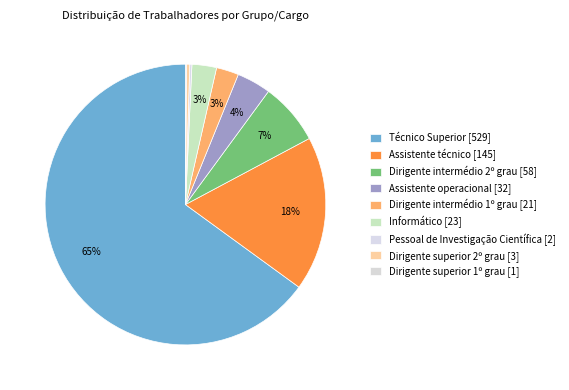

Rank the categories by value from lowest to highest.

Dirigente superior 1º grau, Pessoal de Investigação Científica, Dirigente superior 2º grau, Dirigente intermédio 1º grau, Informático, Assistente operacional, Dirigente intermédio 2º grau, Assistente técnico, Técnico Superior